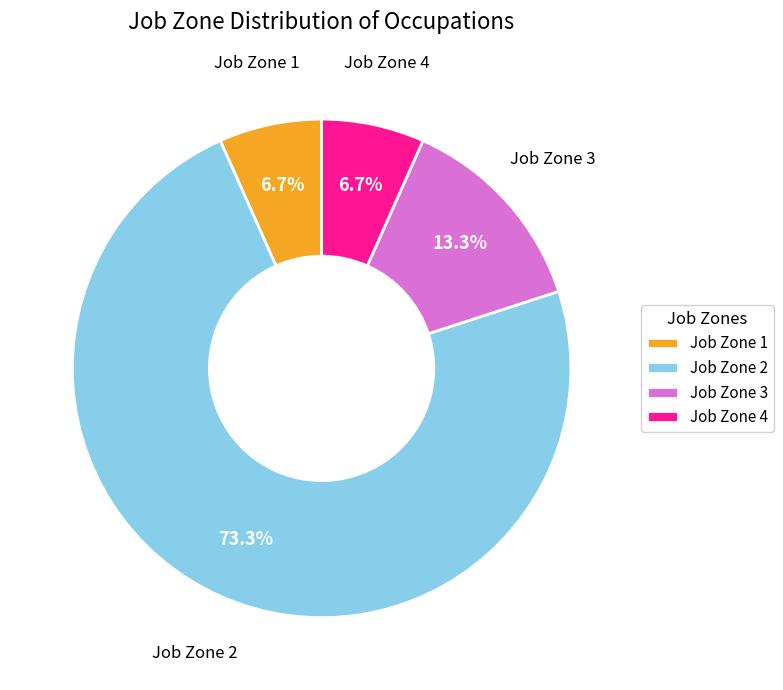

Does any single category account for the majority?

Yes